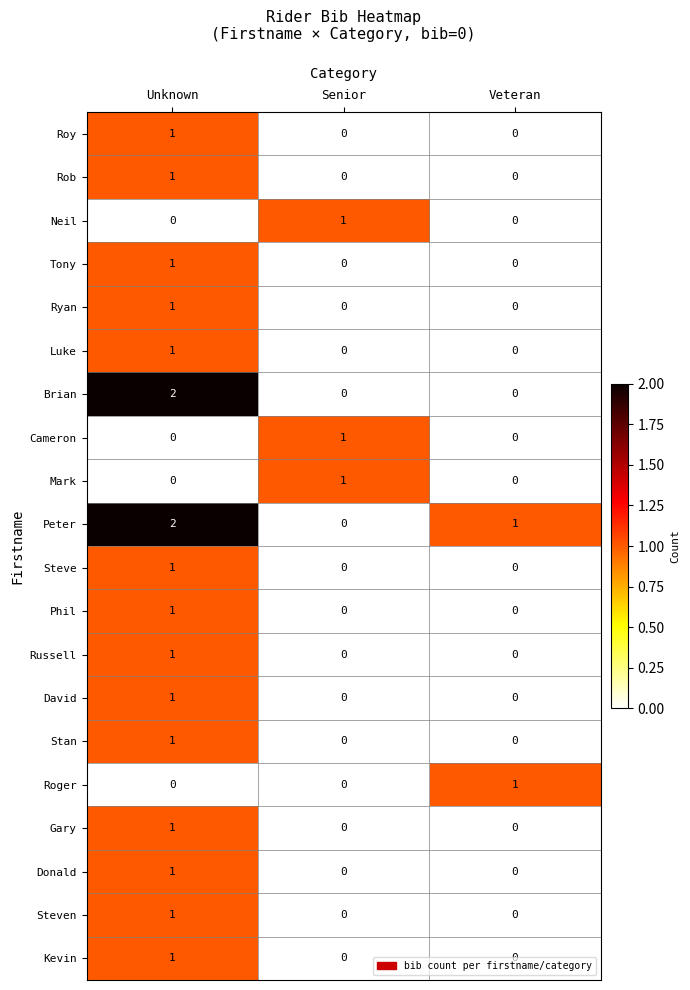

Which series has the widest spread of values?

Brian